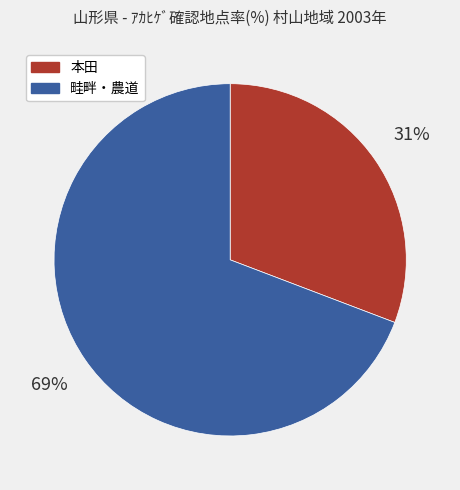

To the nearest percent, what is the difference between the largest and smallest slice percentages?

38%